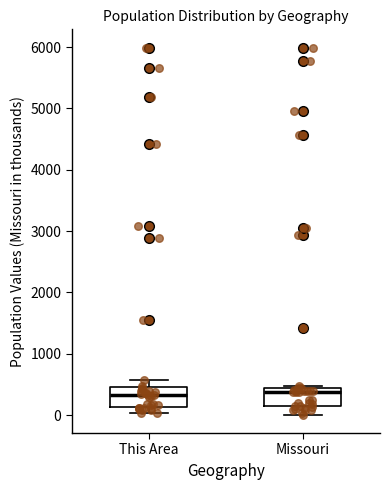

Reading left to right, transcribe this box plot: for each box, give where its median line is, the range the box spans, and where its two whiskers end, as read against the y-axis. The values are not printed on the chart, so give them approximately, as read against the axis.

This Area: median 300, box 100 to 500, whiskers 0 to 600
Missouri: median 400 (just below the box's upper edge), box 100 to 400, whiskers 0 to 500